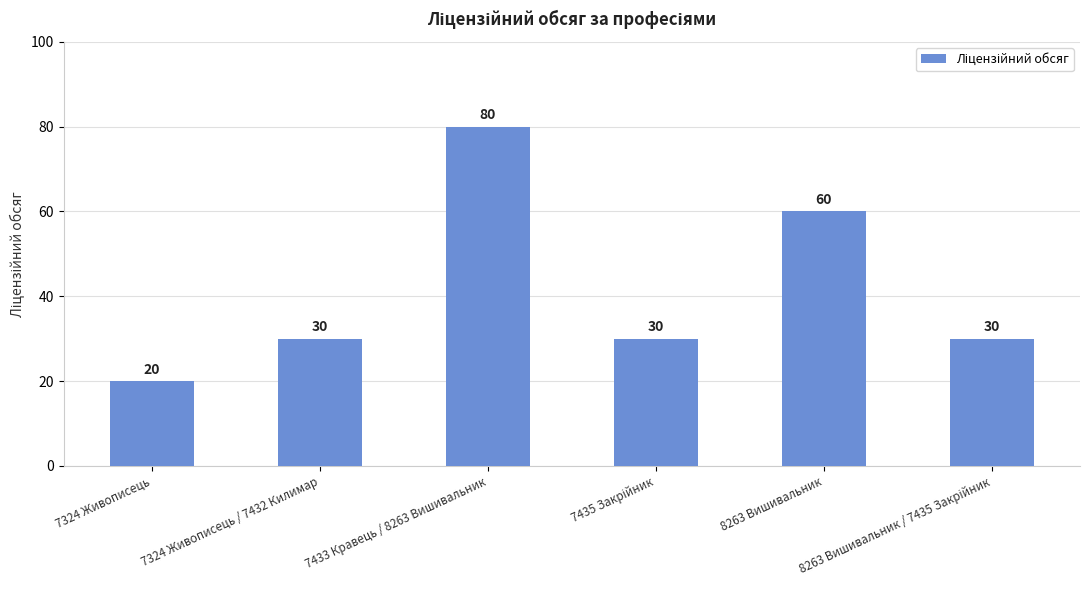

Does the chart contain stacked bars?

No